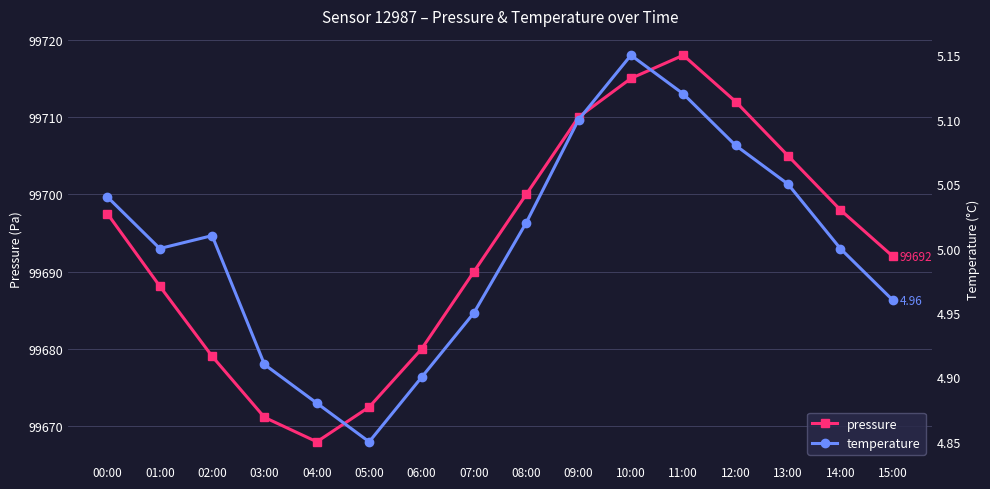

Rank the series at 03:00 from lowest to highest value.

temperature, pressure